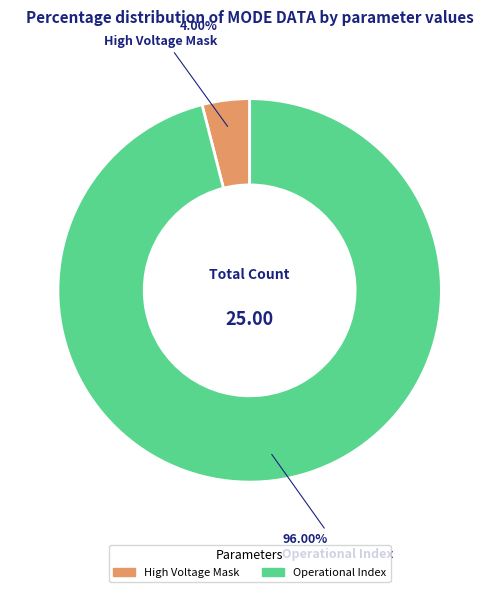

Is there any slice that represents more than half of the pie?

Yes